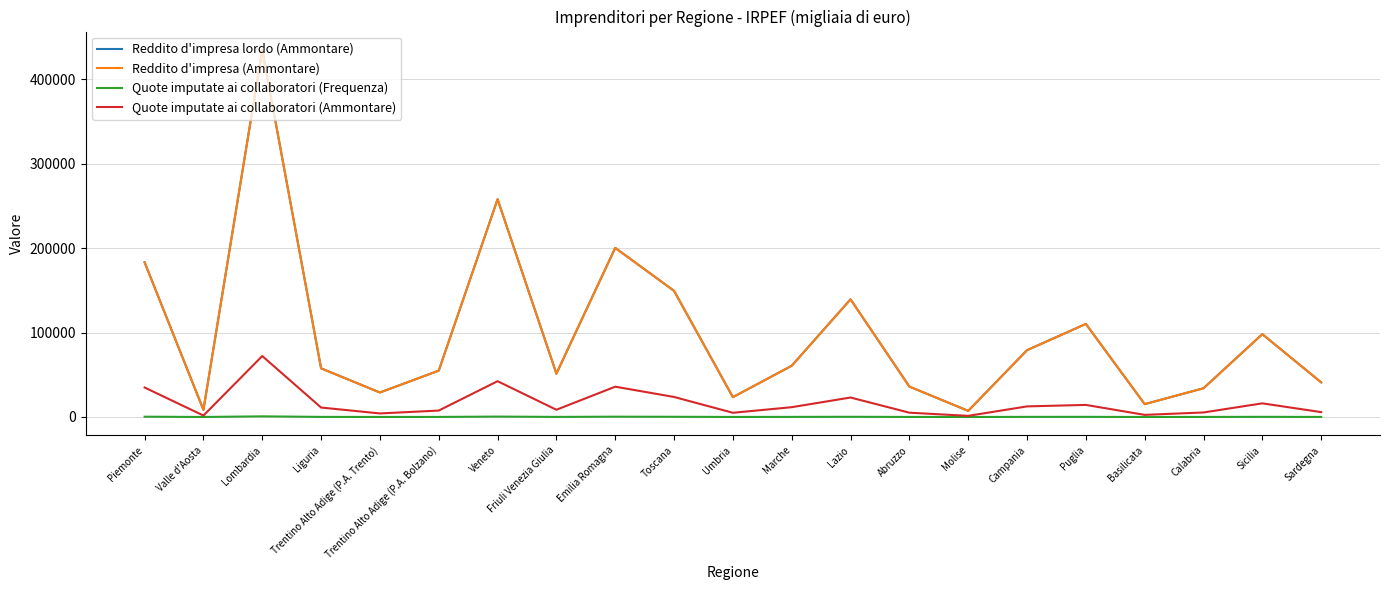

Which series changed the most between Puglia and Calabria?

Reddito d'impresa lordo (Ammontare)